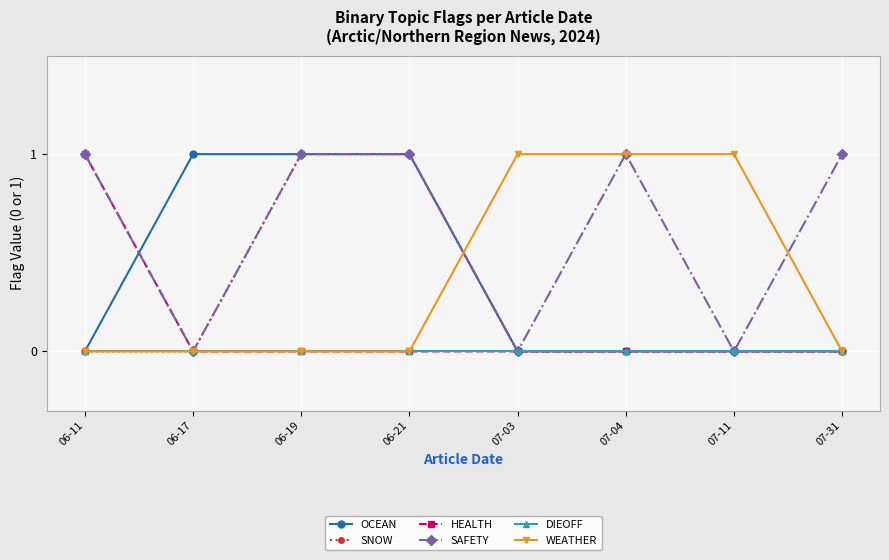

What is the difference between the maximum and minimum values in the HEALTH series?

1